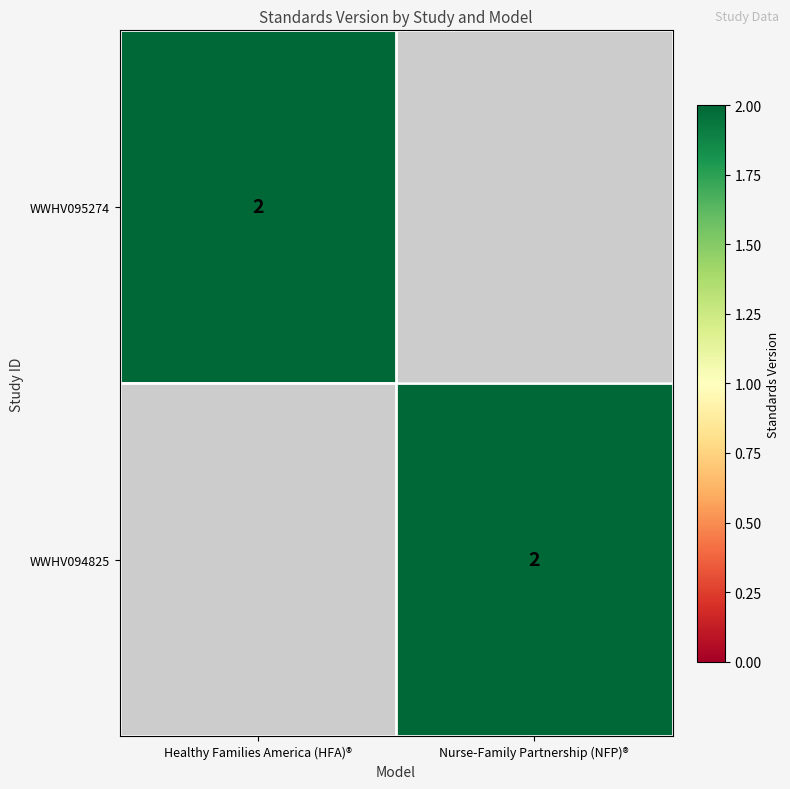

The WWHV094825 series shows 3 at Nurse-Family Partnership (NFP)®. True or false?

False